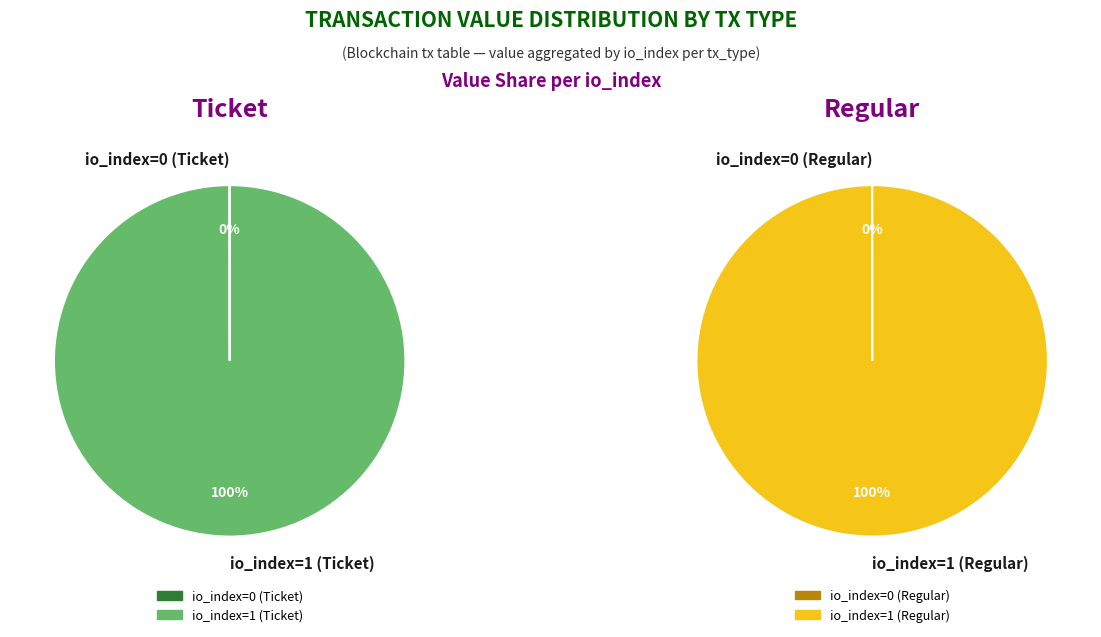

What percentage do 1 and 0 together represent?

100.0%